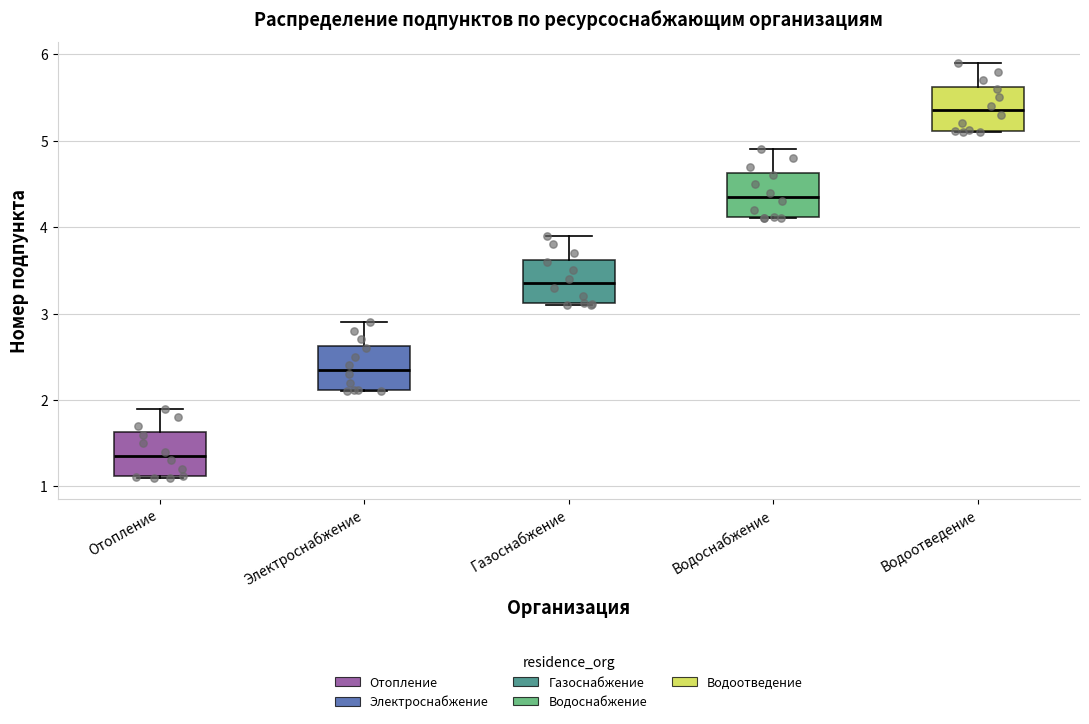

Which box has the lowest median line?

Отопление